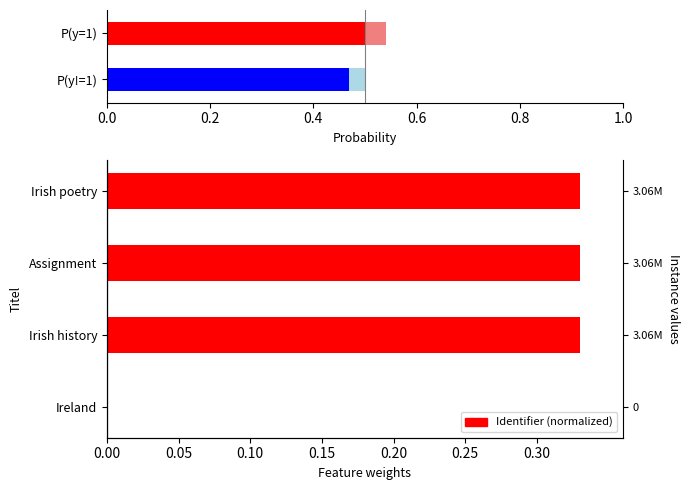

Count the values in the range 0 to 1.

4